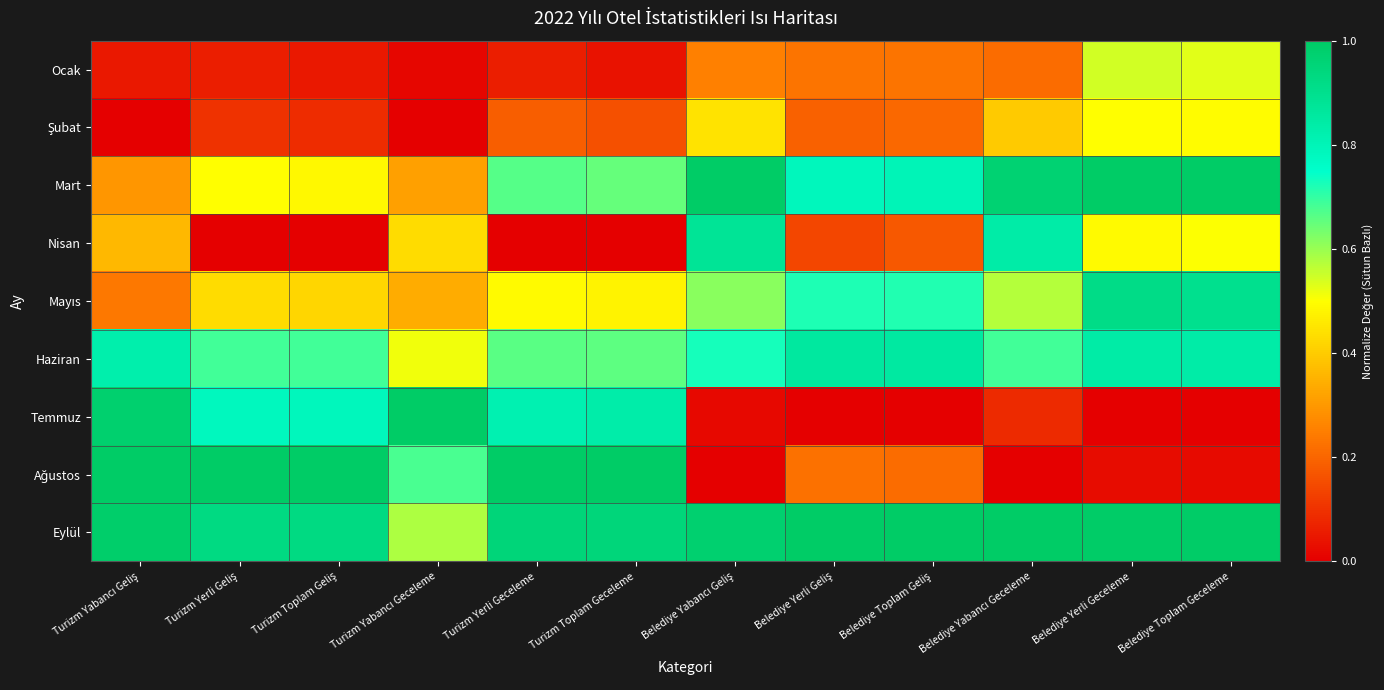

What is the total value across all series at Belediye Yabancı Geliş?

4.9